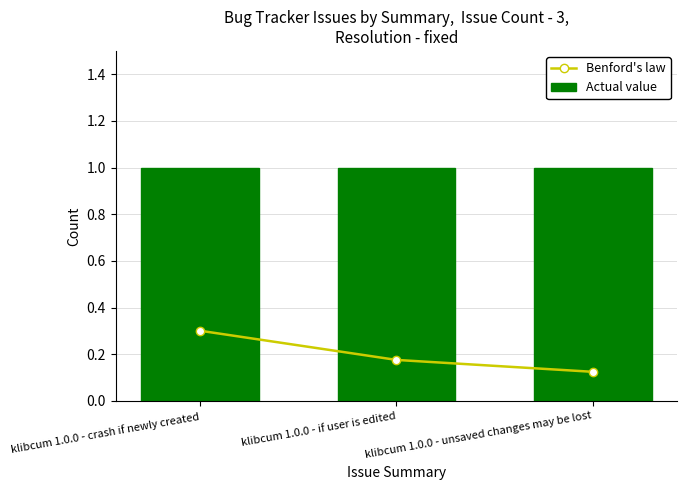

Is the value of Benford's law at klibcum 1.0.0 - crash if newly created greater than the value of Actual value at klibcum 1.0.0 - unsaved changes may be lost?

No